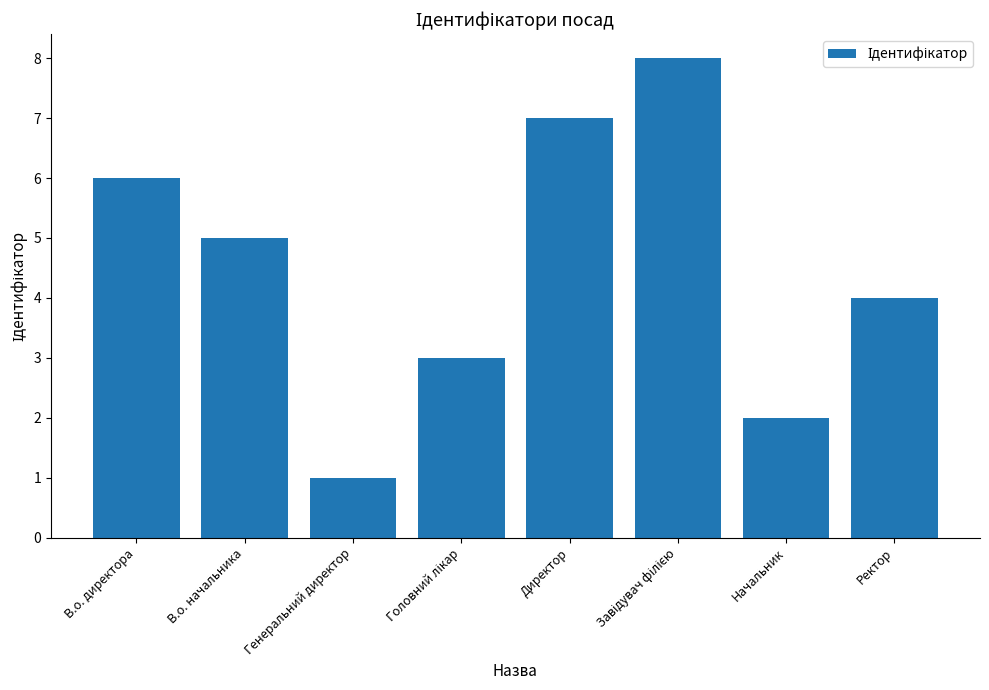

What is the sum of the values at В.о. директора and Директор?

13